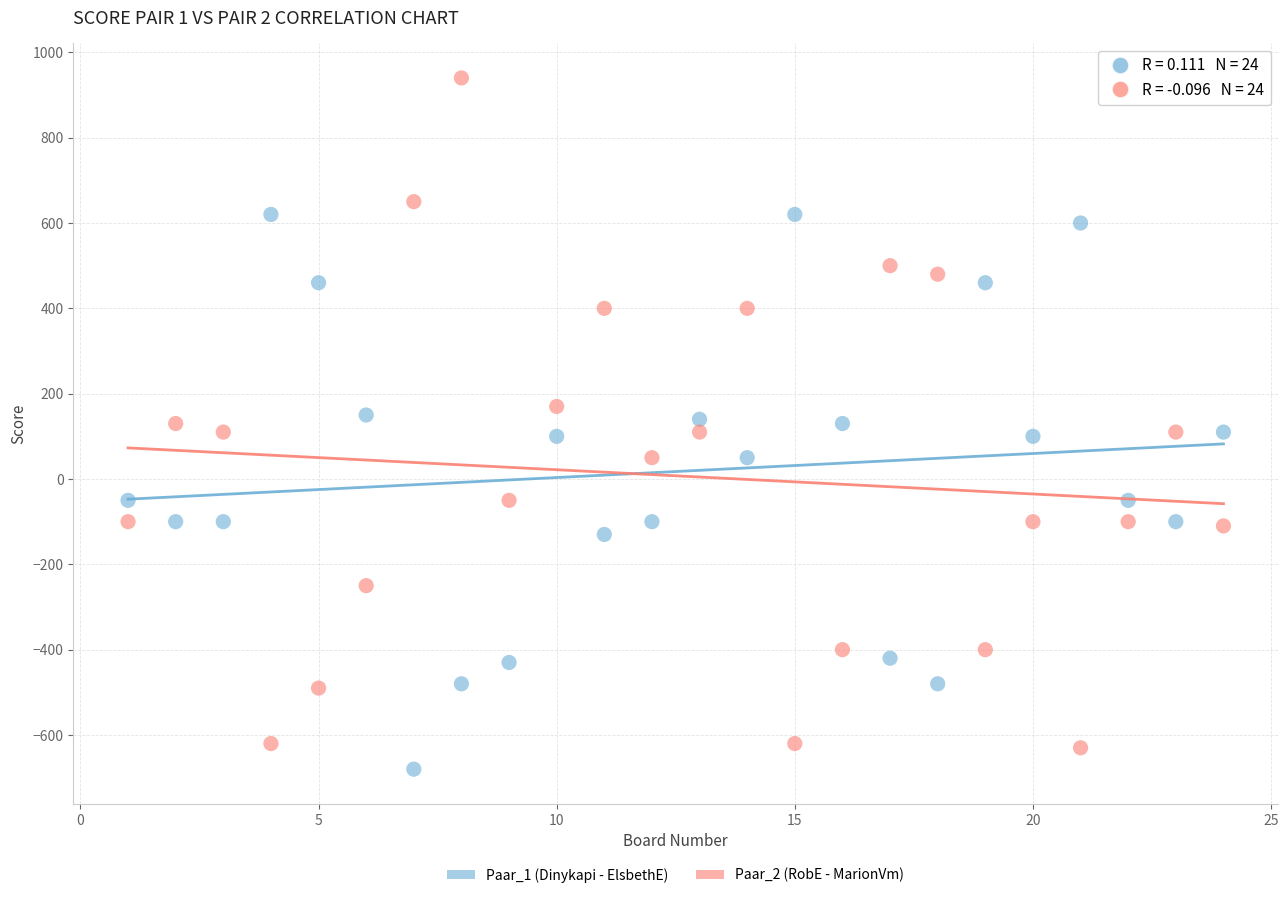

Which series contains the highest Y value?

Paar_2 (RobE - MarionVm)